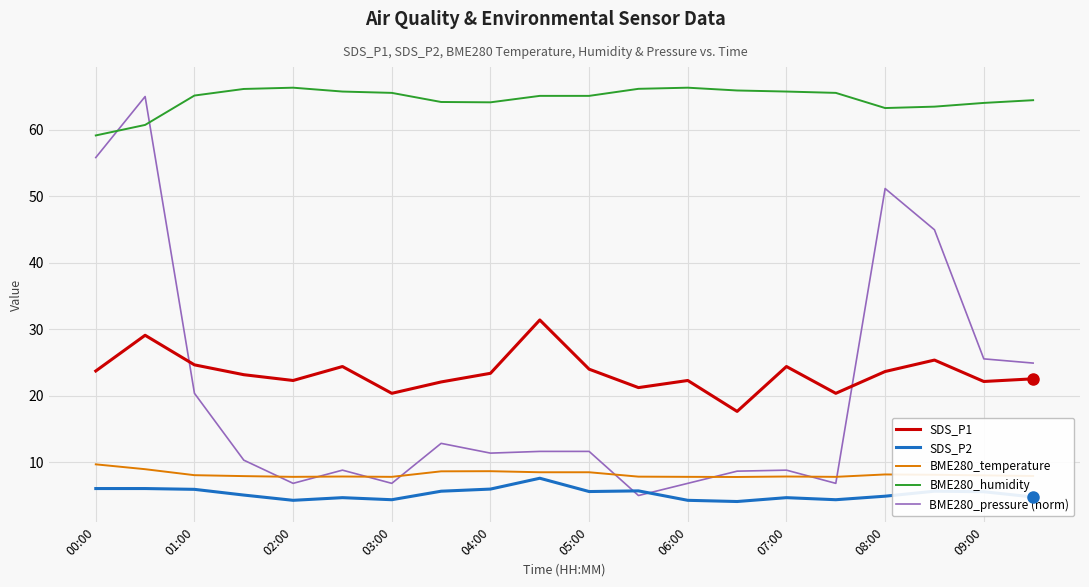

Which series has the largest range (max minus min)?

BME280_pressure (norm)